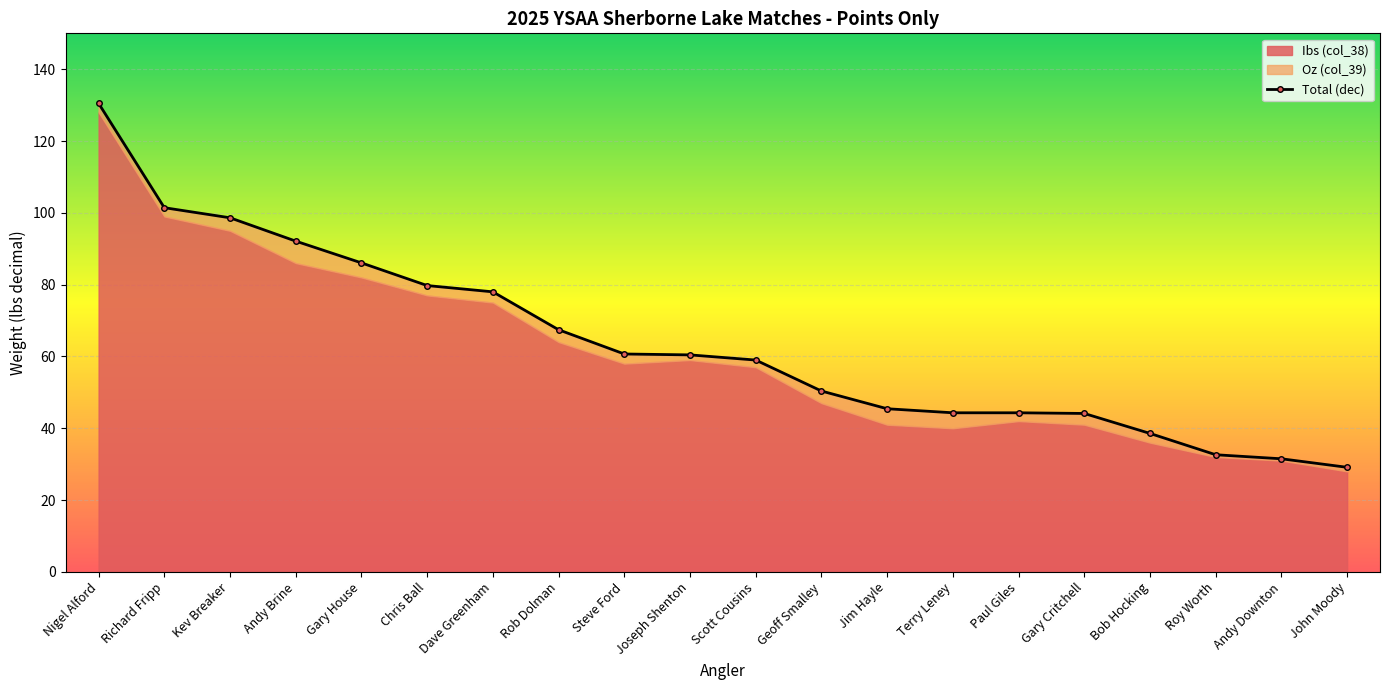

What is the ratio of the value at Steve Ford to the value at Dave Greenham?

0.8